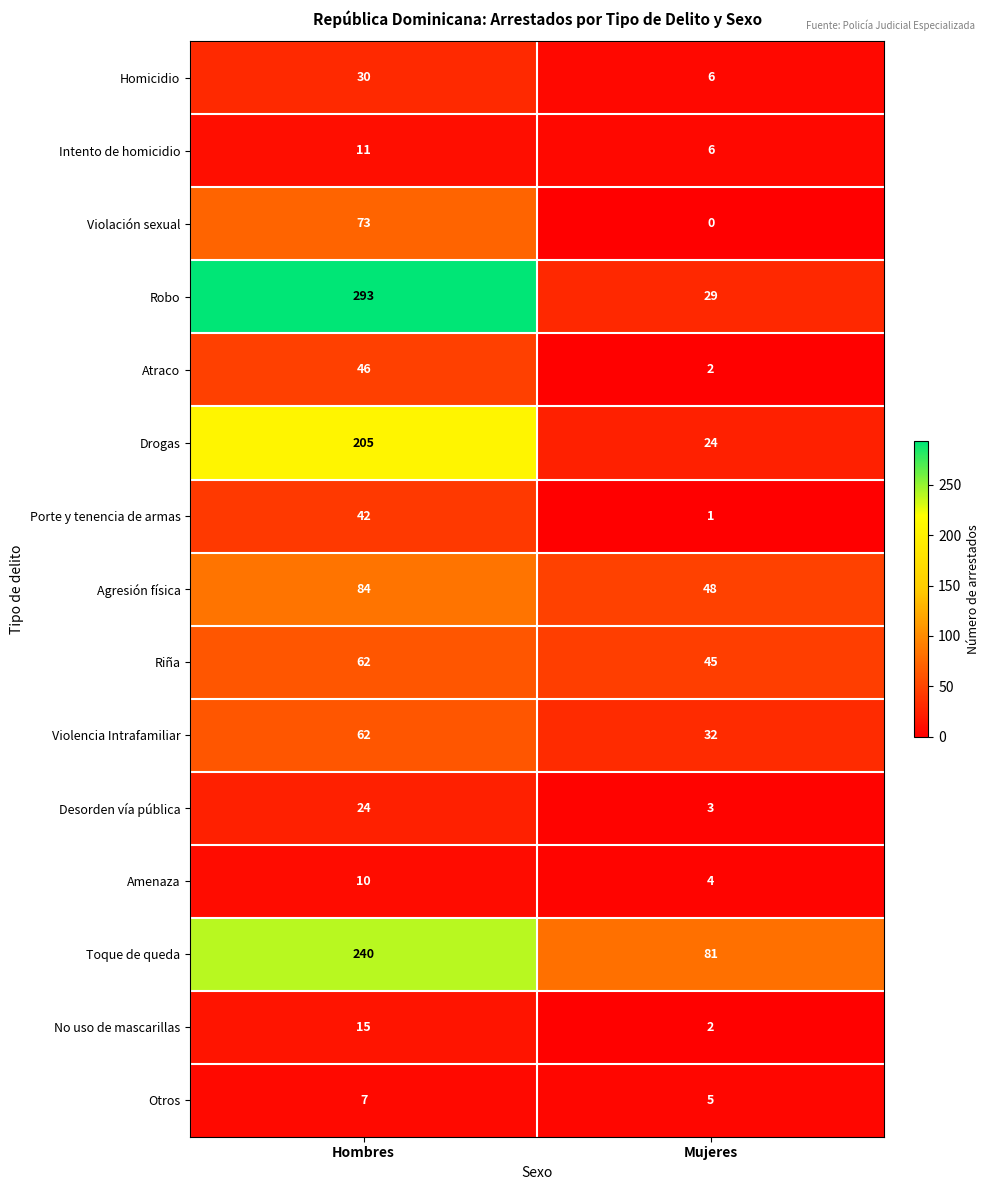

The value of Desorden vía pública at Hombres is 6. True or false?

False